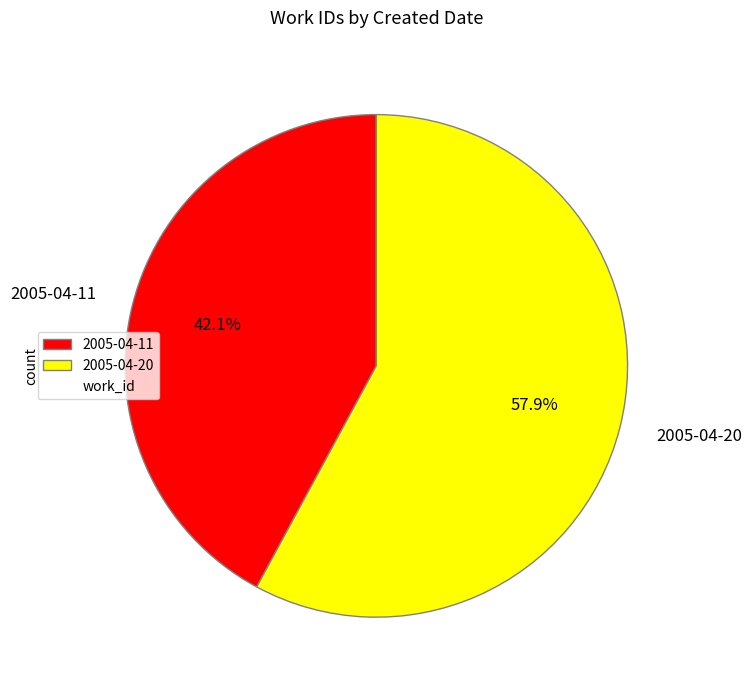

How many slices are in this pie chart?

2